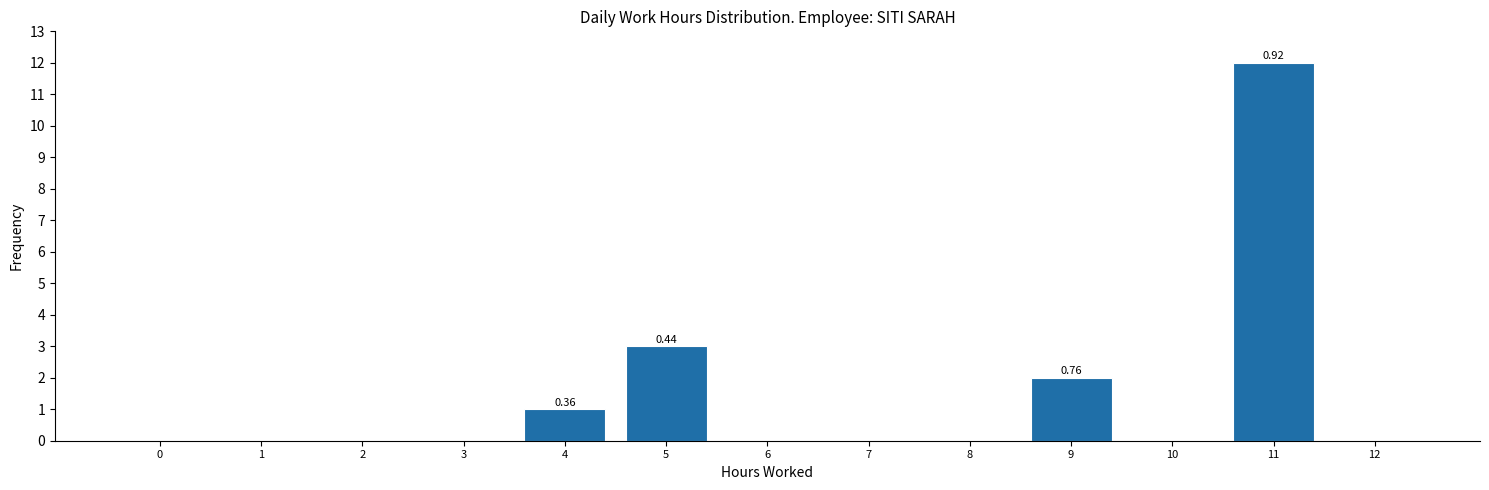

What is the change in value from 1 to 5?

+3